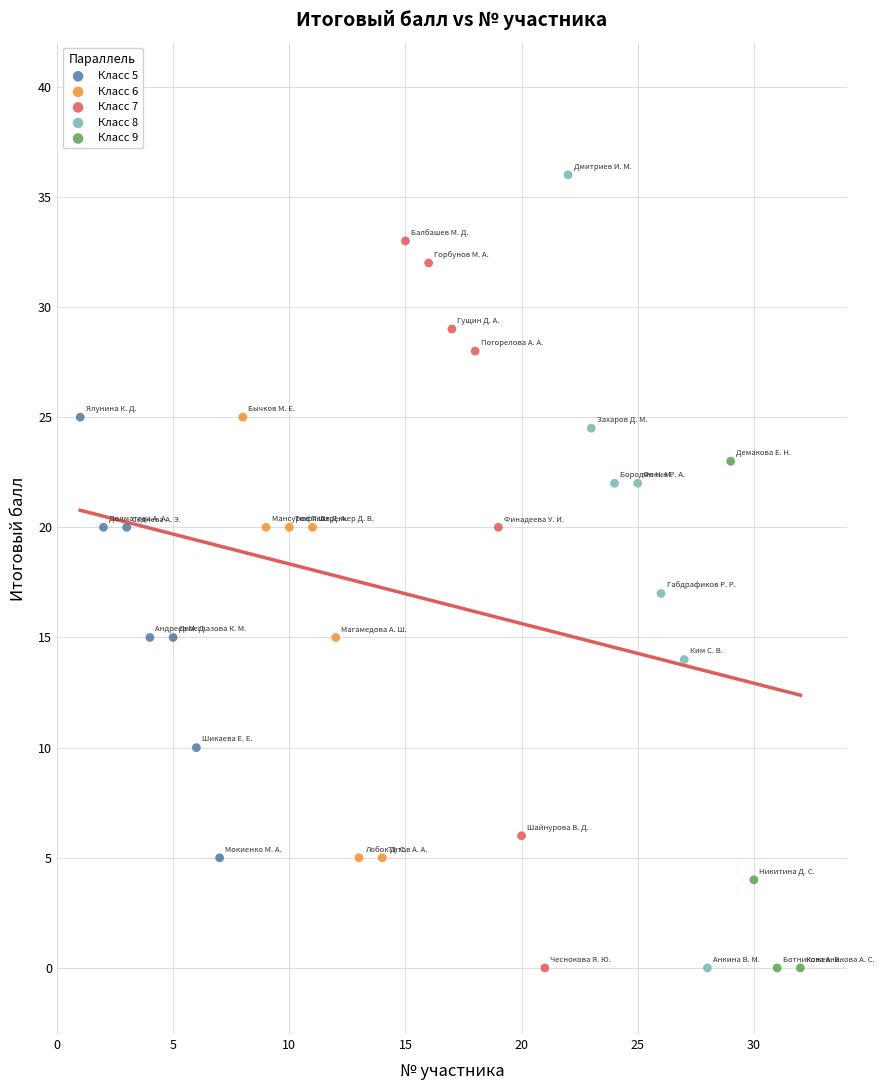

What are all the series names shown in the legend?

Класс 5, Класс 6, Класс 7, Класс 8, Класс 9